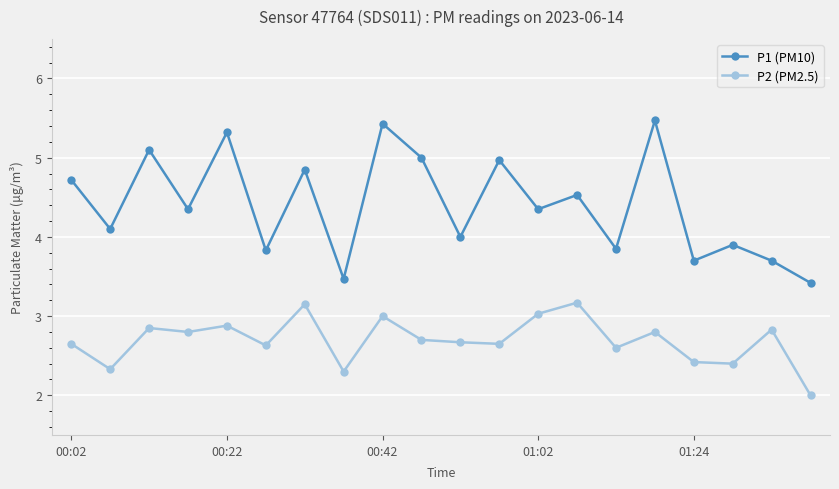

What is the difference between the maximum and second lowest values in the P1 (PM10) series?

2.0